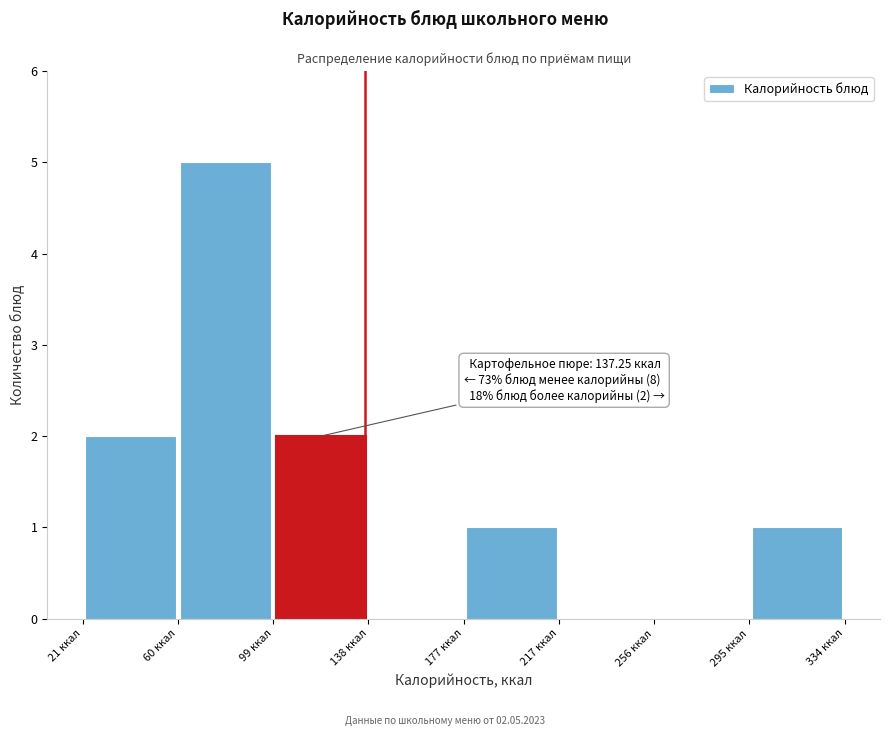

Over which range of the x-axis is the bar tallest?

60 to 100